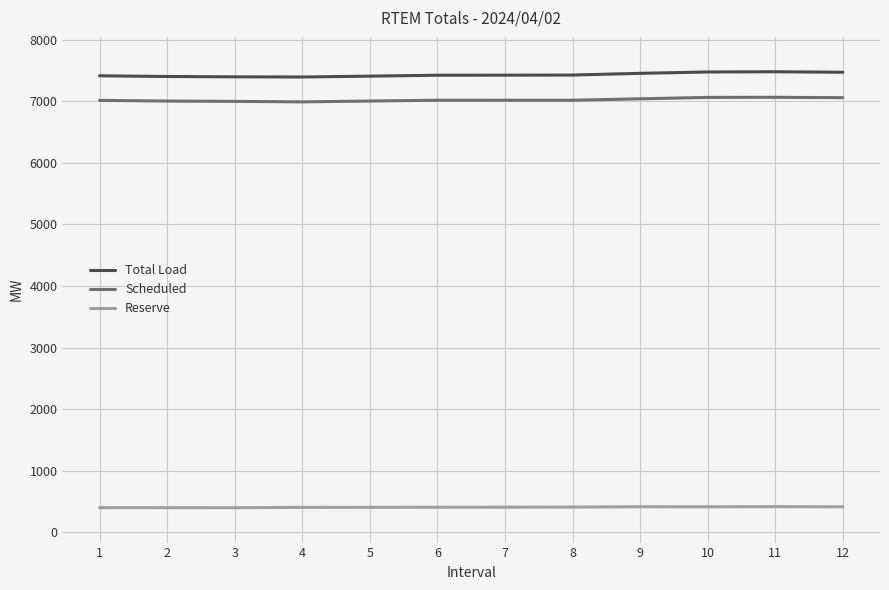

What is the total value across all series at 7?

14852.2